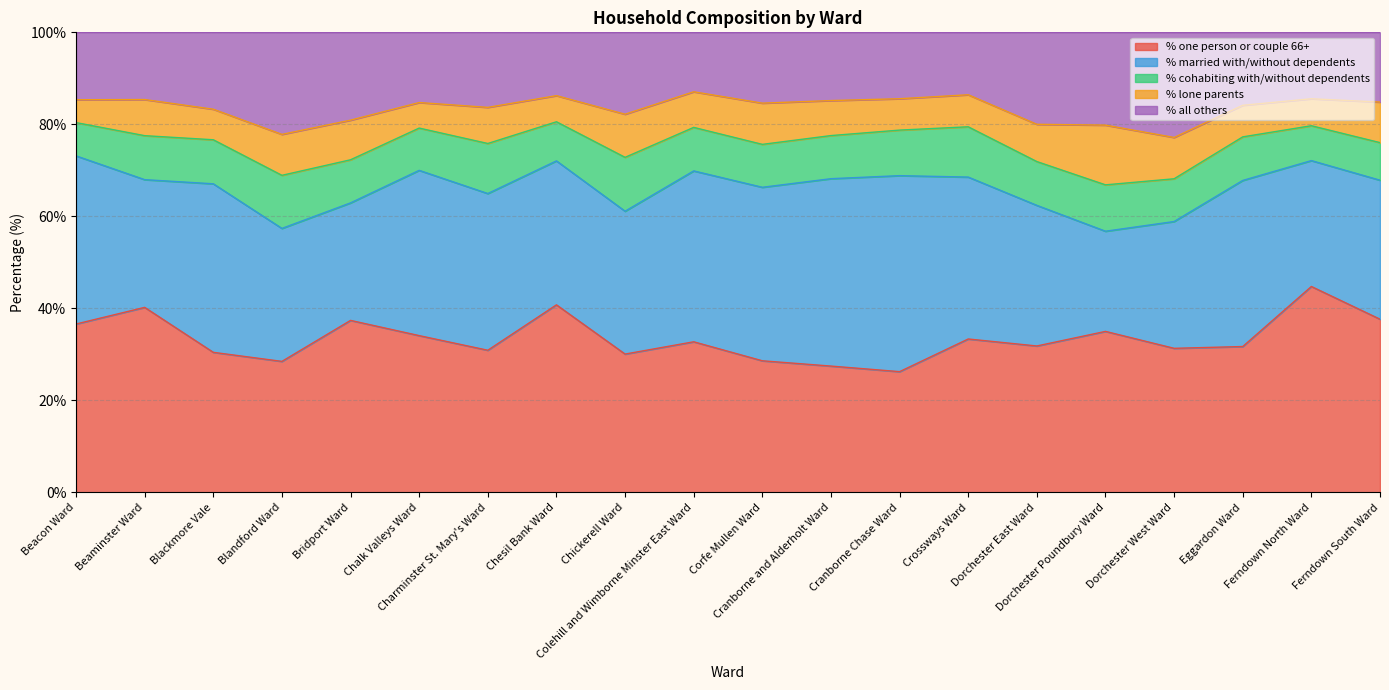

What is the spread (max minus min) of values at Crossways Ward?

28.2